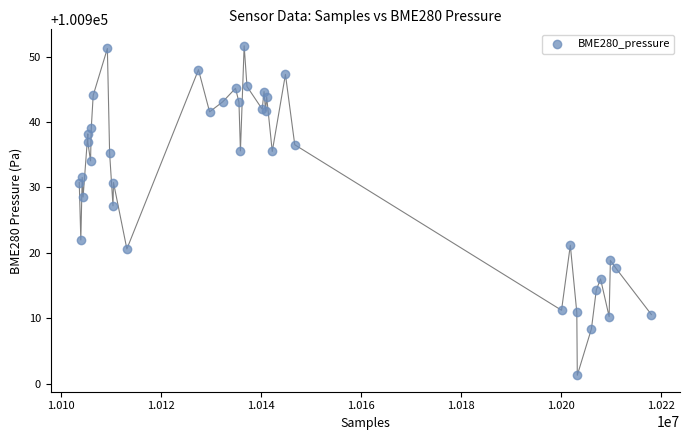

What Y value in the scatter plot is closest to 100926?

100927.2